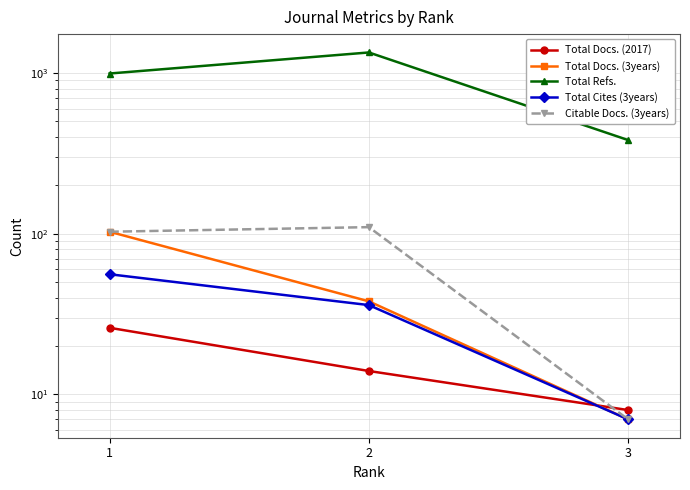

Which series changed the most between 1 and 3?

Total Refs.